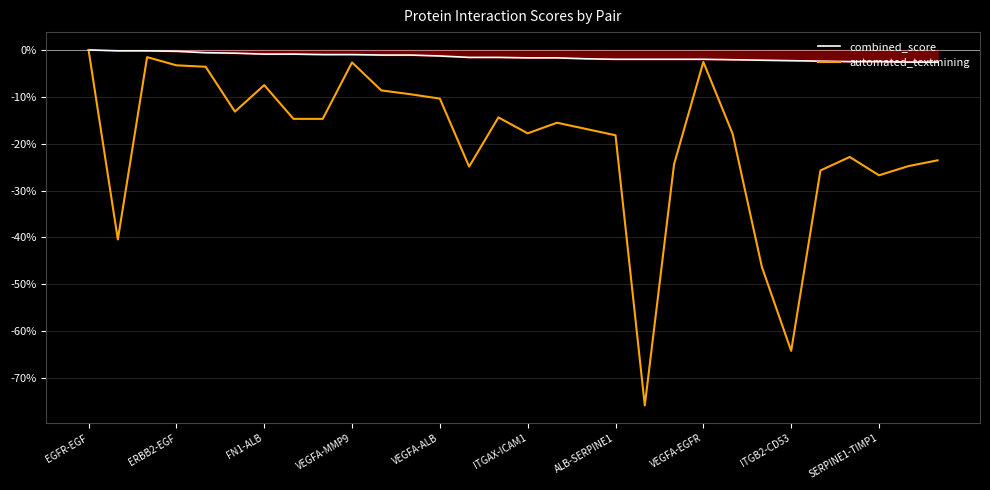

The automated_textmining series shows -75.8 at 19. True or false?

True